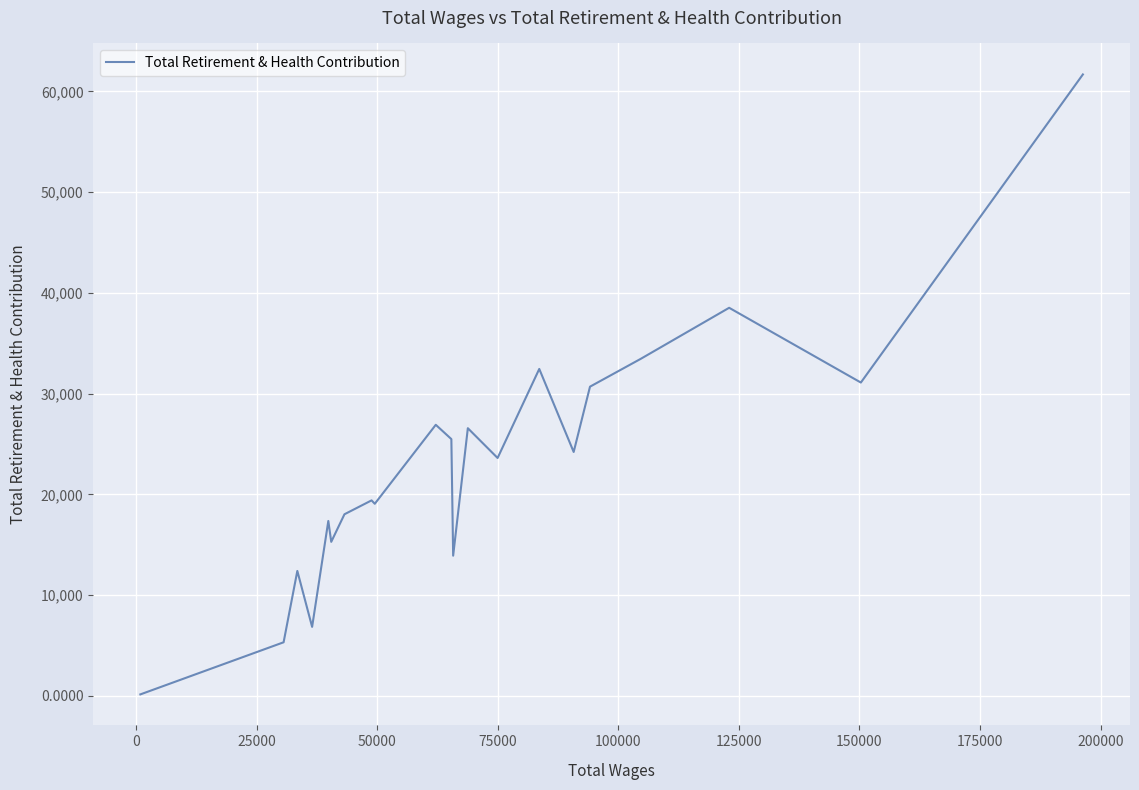

What is the minimum value shown in the chart?

150